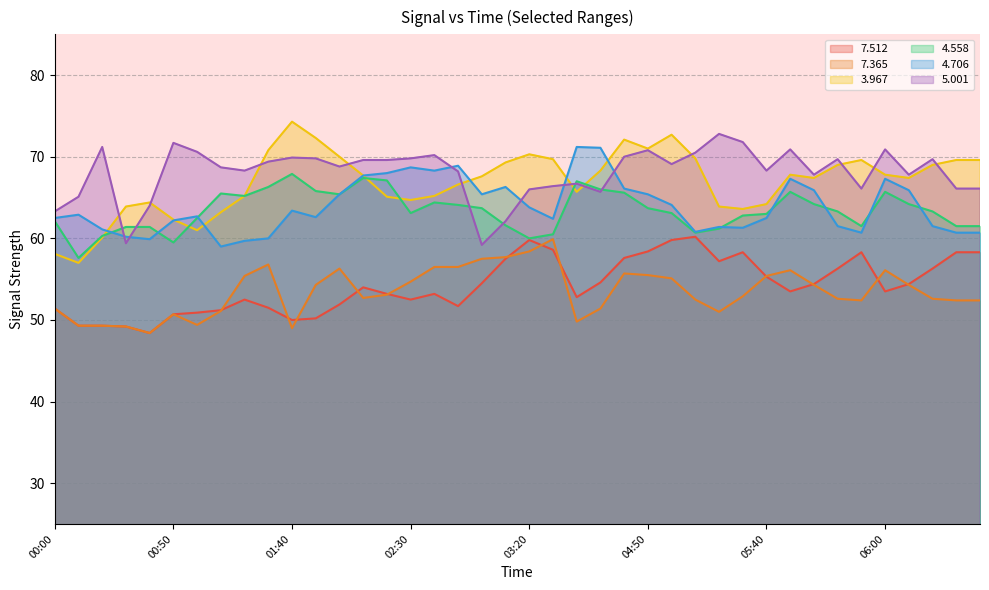

What is the label of the 24th point from the right?

02:40